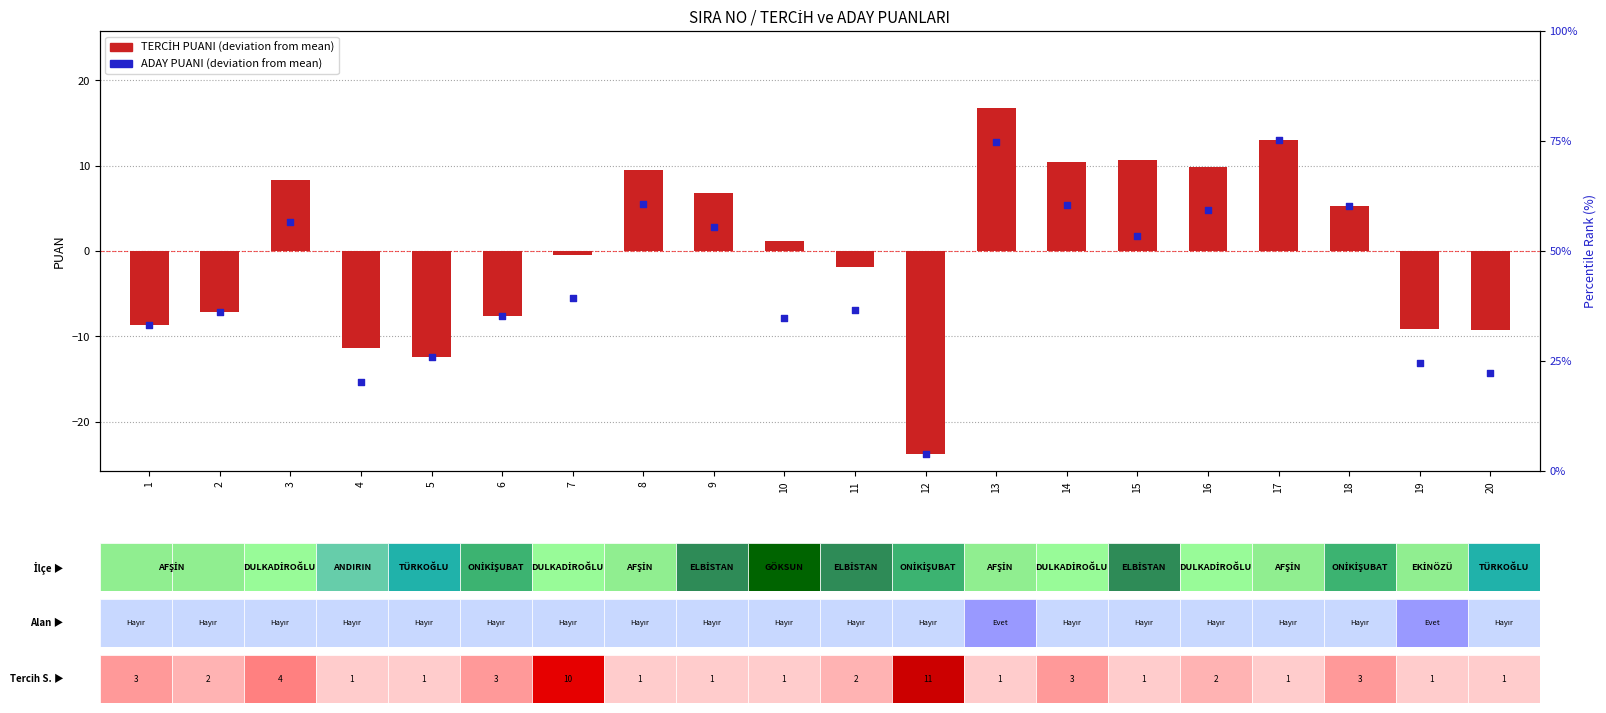

What is the change in value from 5 to 20?

-1.8